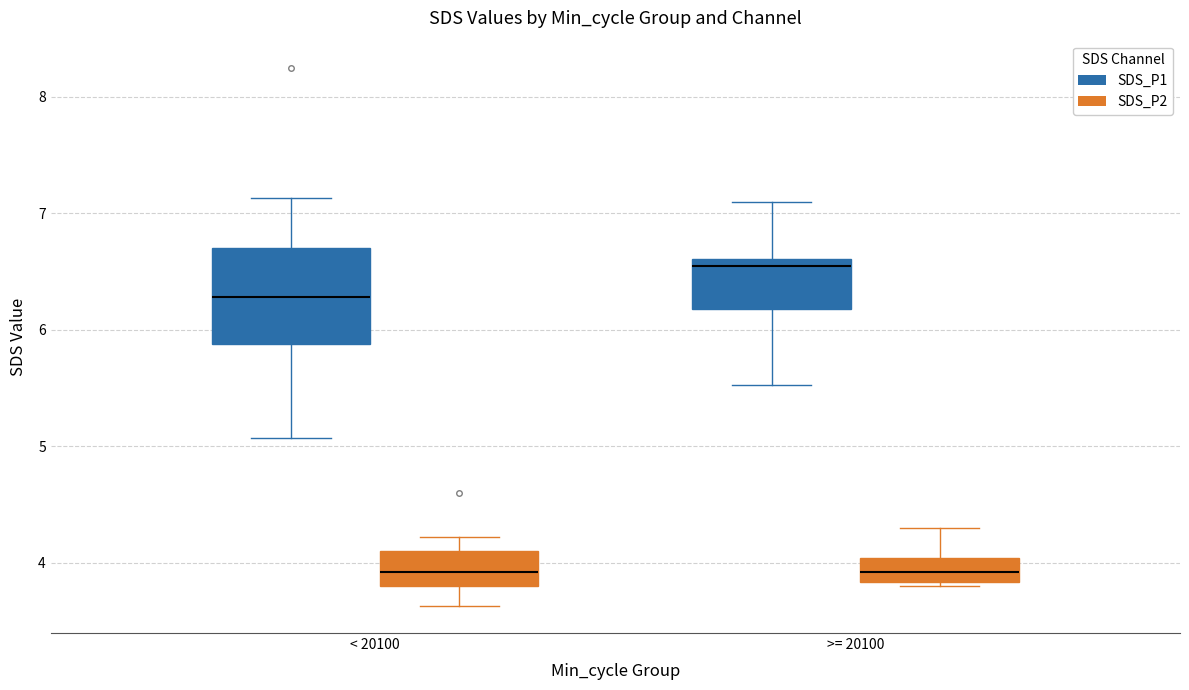

Which box is the tallest, from its lower edge to its upper edge?

< 20100 (SDS_P1)